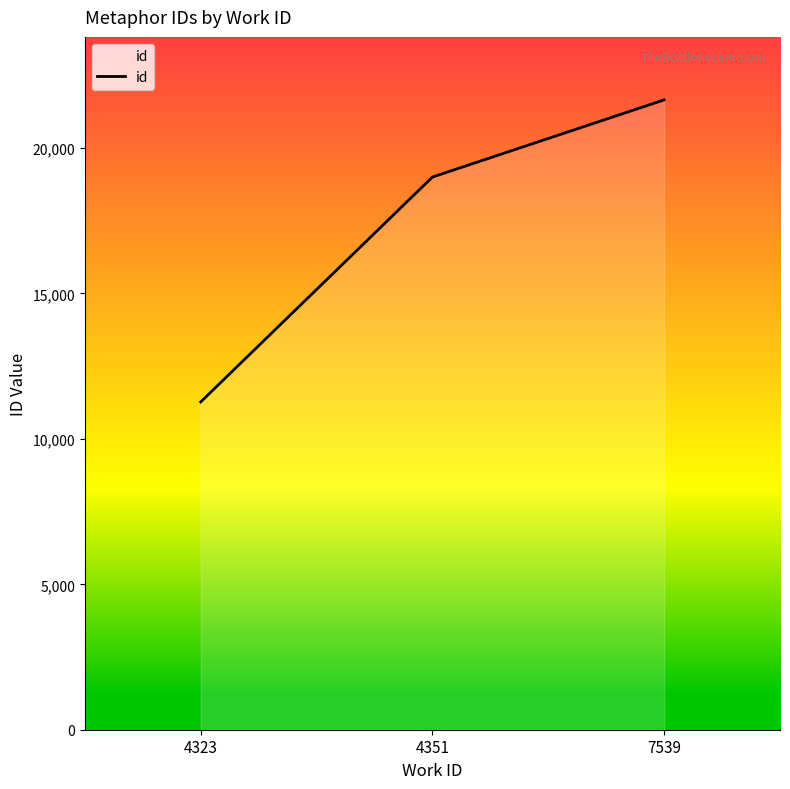

The value at 4323 is 18729. True or false?

False